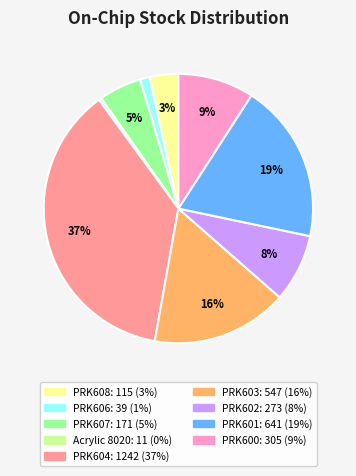

Do PRK608 and PRK602 together represent more than half of the pie?

No